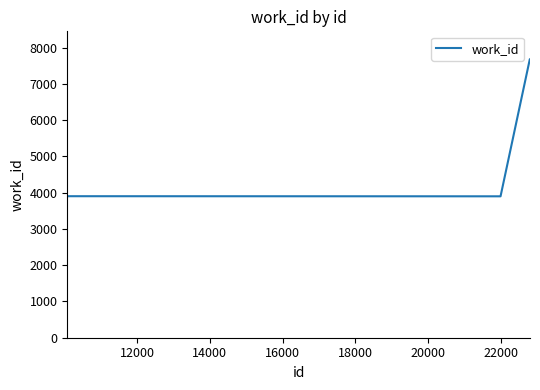

What is the smallest value displayed?

3900